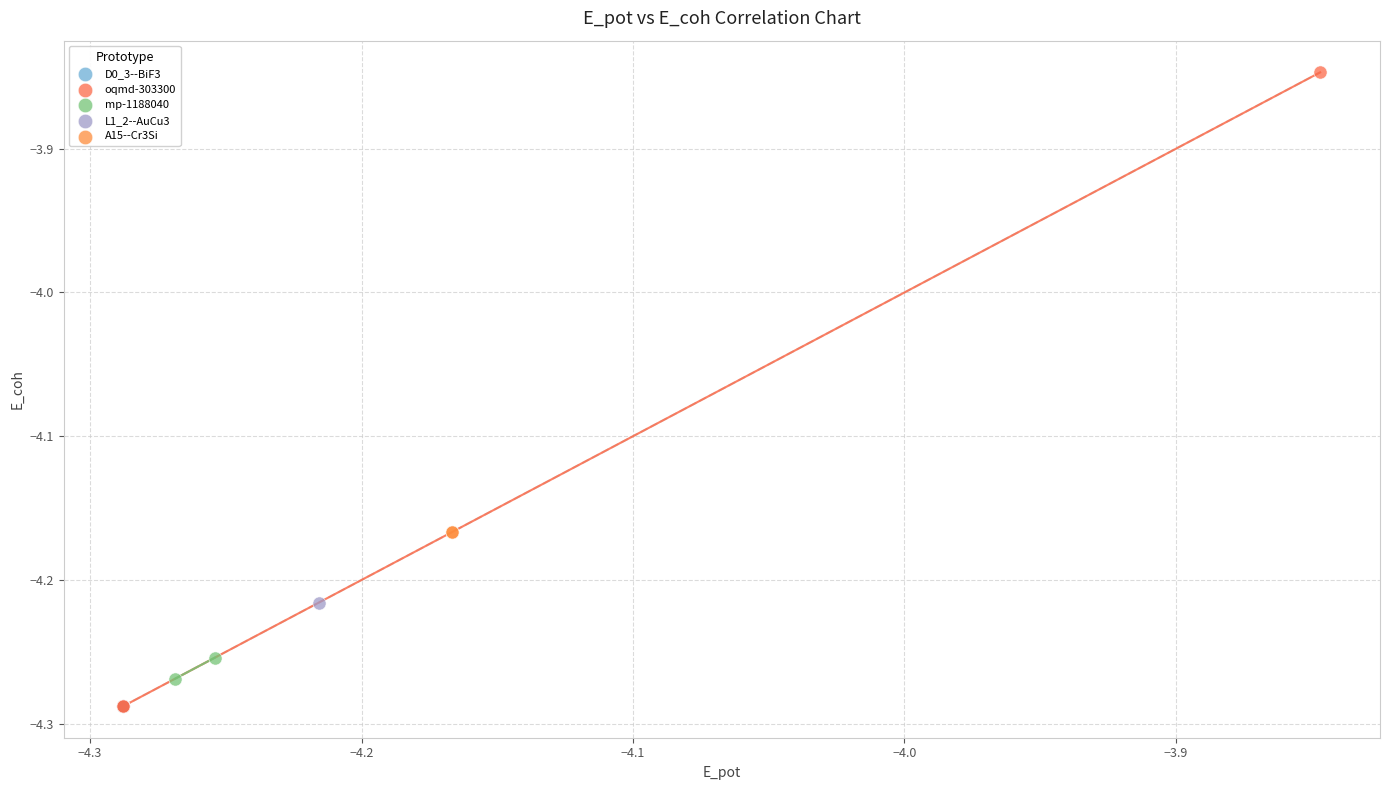

What are all the series names shown in the legend?

D0_3--BiF3, oqmd-303300, mp-1188040, L1_2--AuCu3, A15--Cr3Si